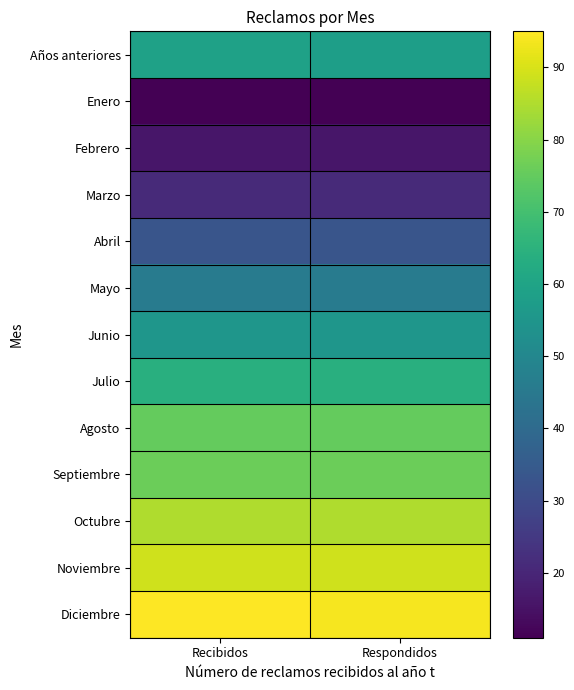

At Recibidos, list the series in order from smallest to largest.

Enero, Febrero, Marzo, Abril, Mayo, Junio, Años anteriores, Julio, Agosto, Septiembre, Octubre, Noviembre, Diciembre